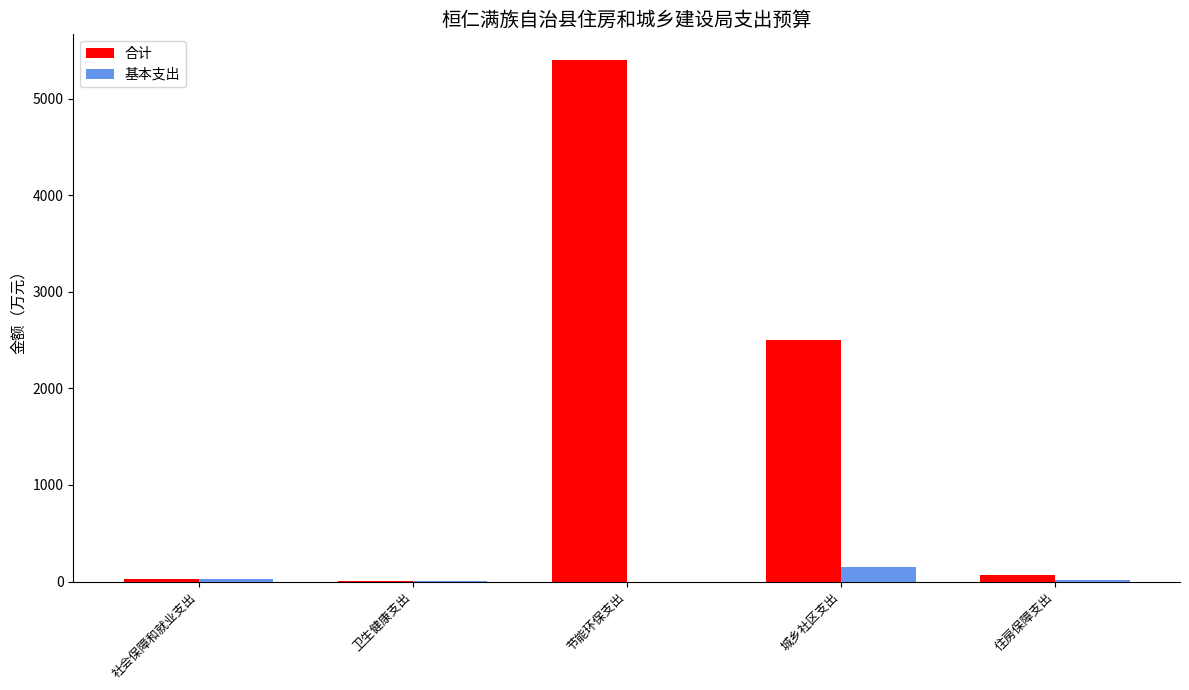

How many groups of bars are there?

5